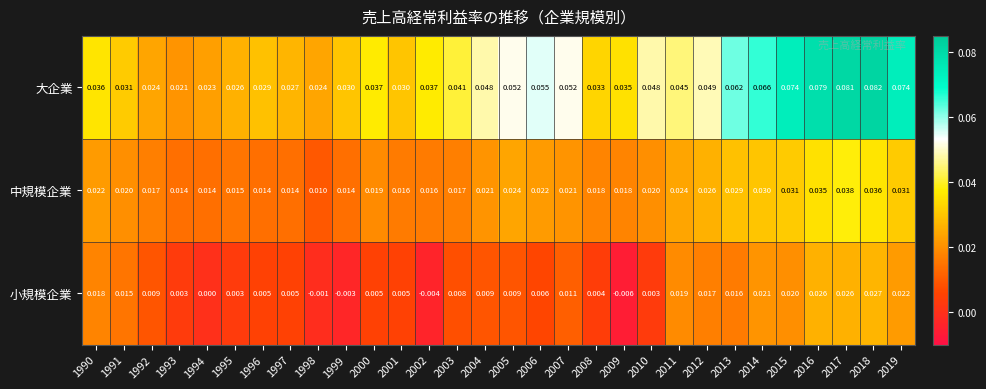

Between 1990 and 2005, which series saw the biggest shift?

大企業